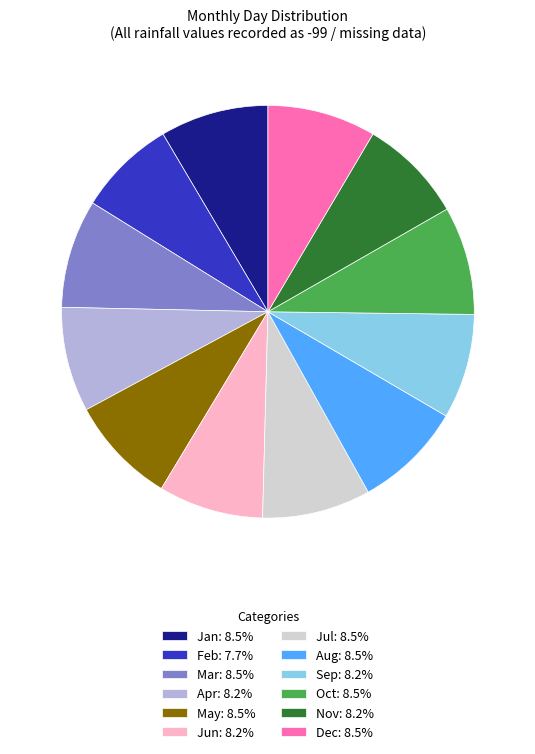

Is it true that Jun is 8% of the pie?

True